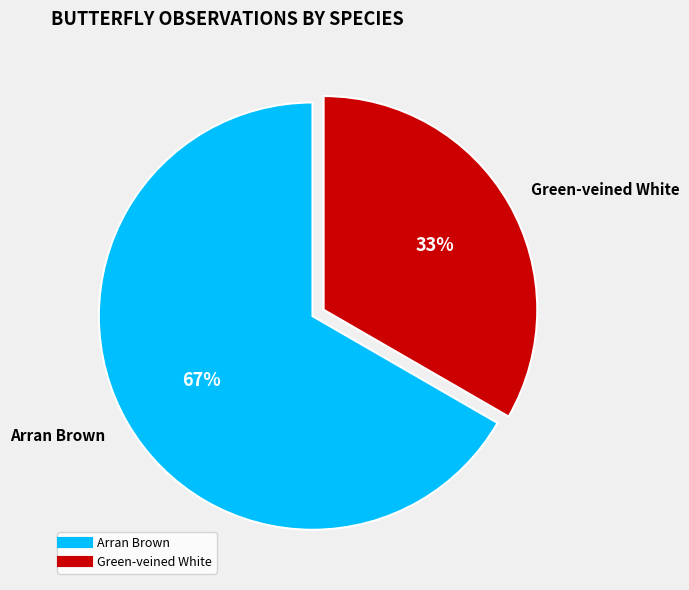

What percentage is the Arran Brown slice, to the nearest percent?

67%